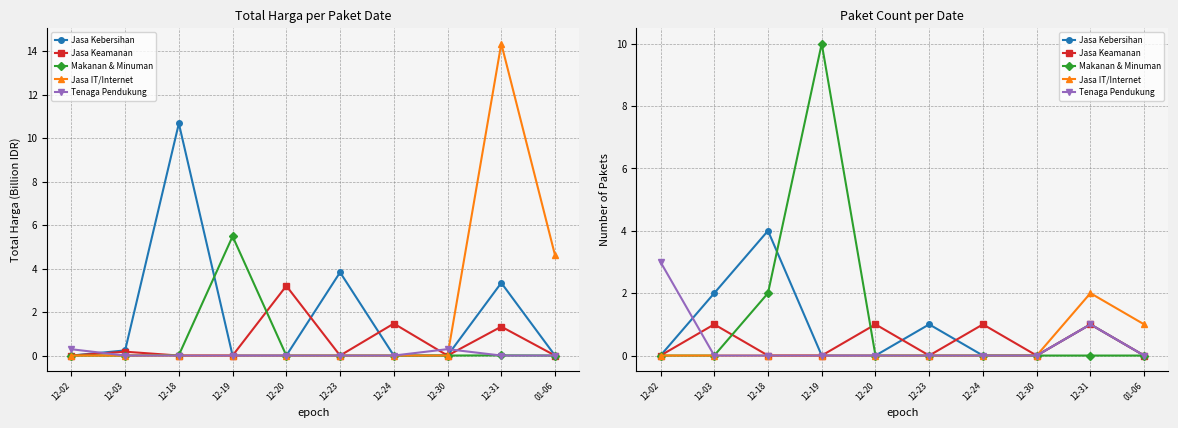

What is the sum of the Jasa Kebersihan values at 12-24 and 12-31?

1